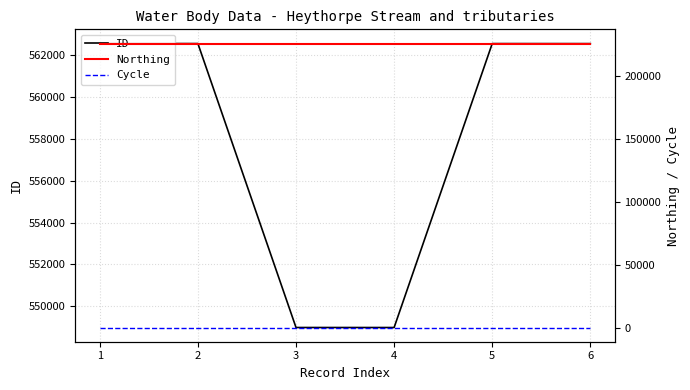

List the series in order of their peak value, lowest first.

Cycle, Northing, ID